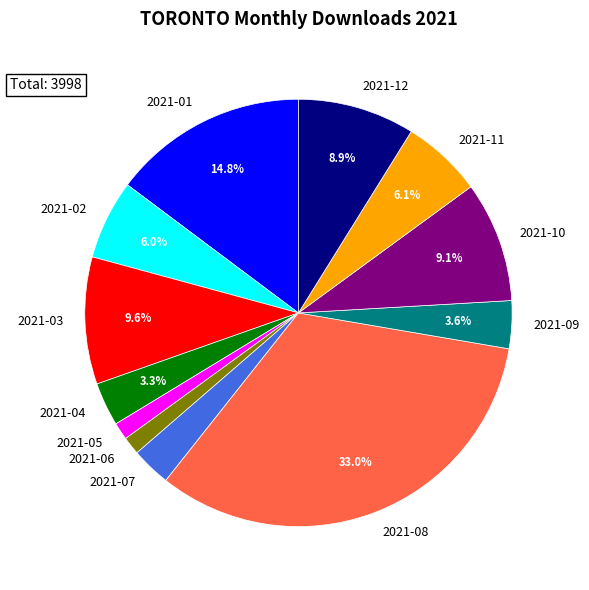

Which has a higher value, 2021-12 or 2021-08?

2021-08